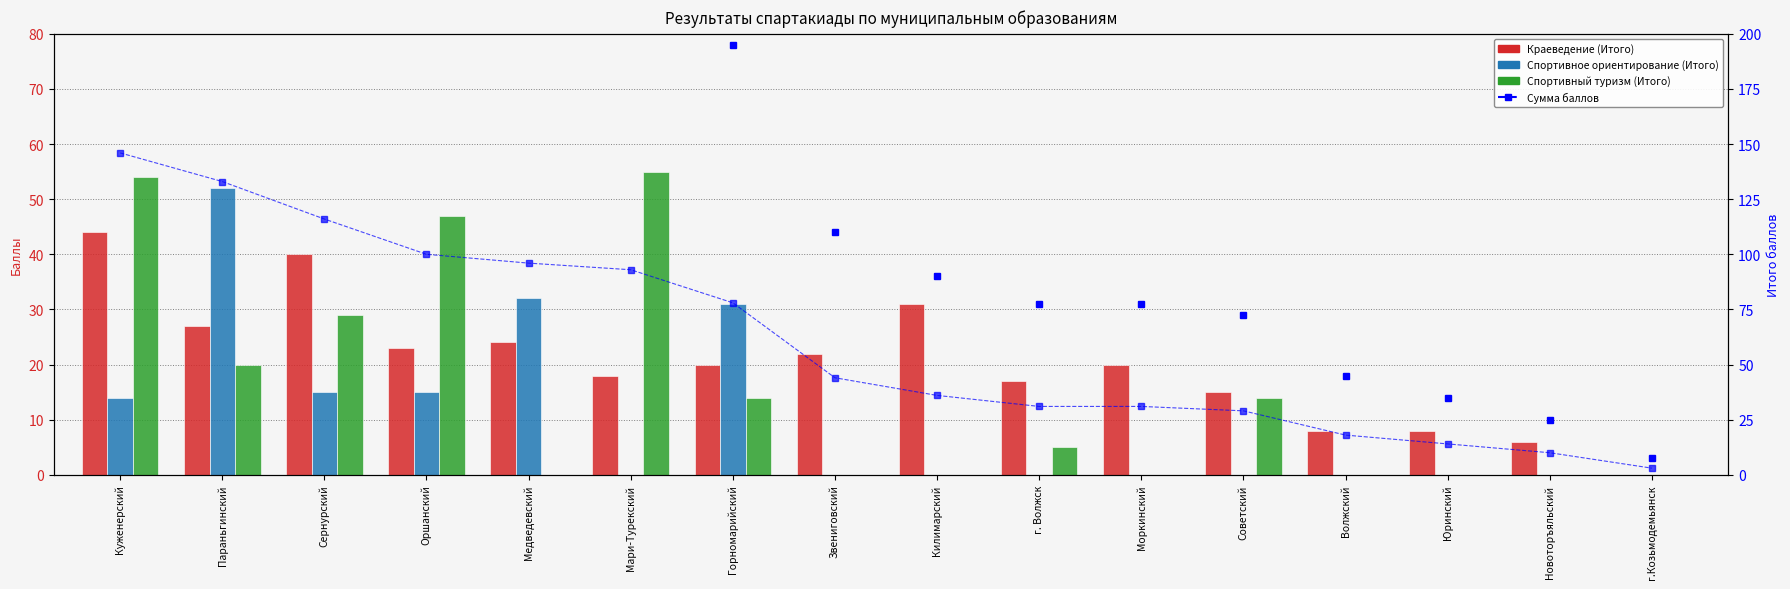

What is the value of the Краеведение (Итого) bar at the 6th from the left?

18